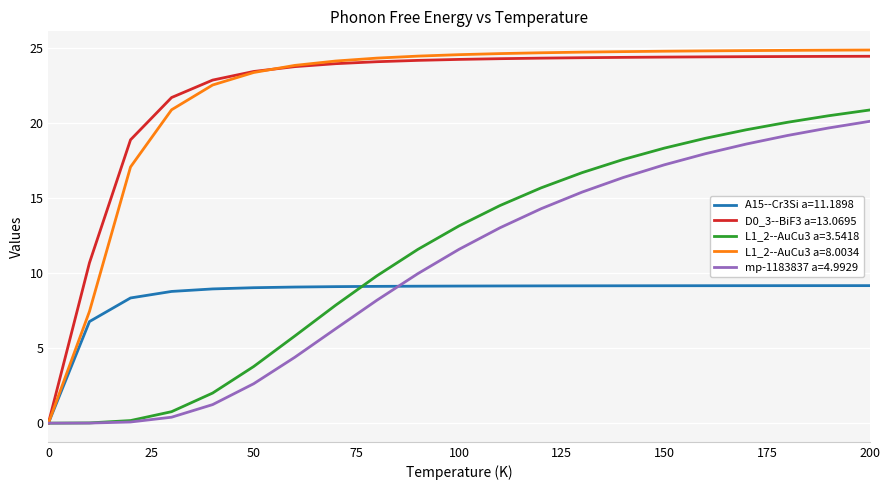

Which series has the largest range (max minus min)?

L1_2--AuCu3 a=8.0034